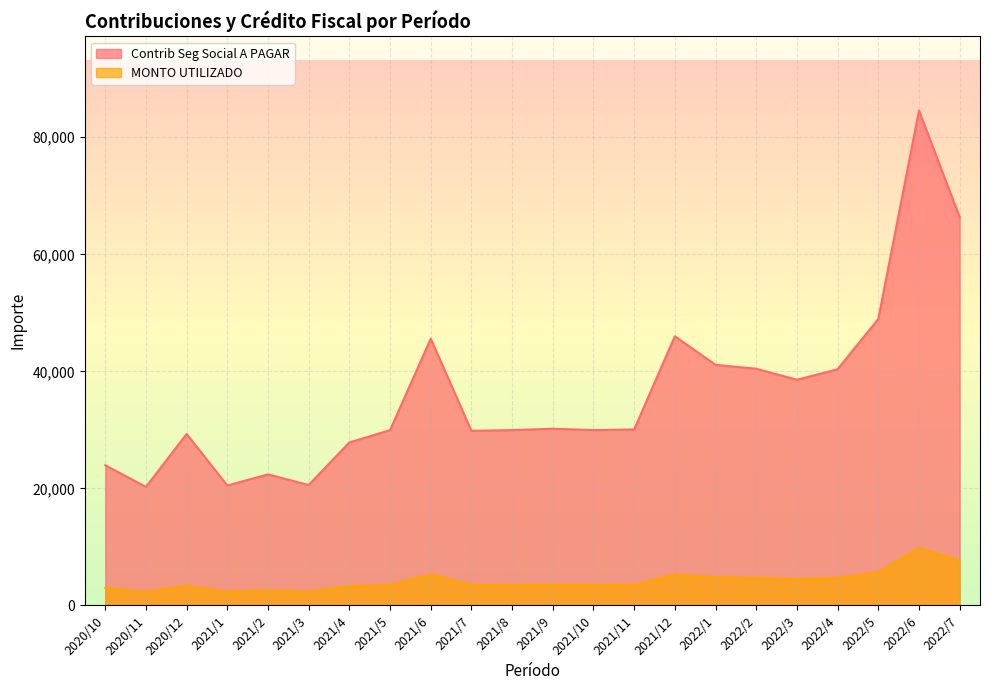

How many interior local peaks does the MONTO UTILIZADO series have?

6